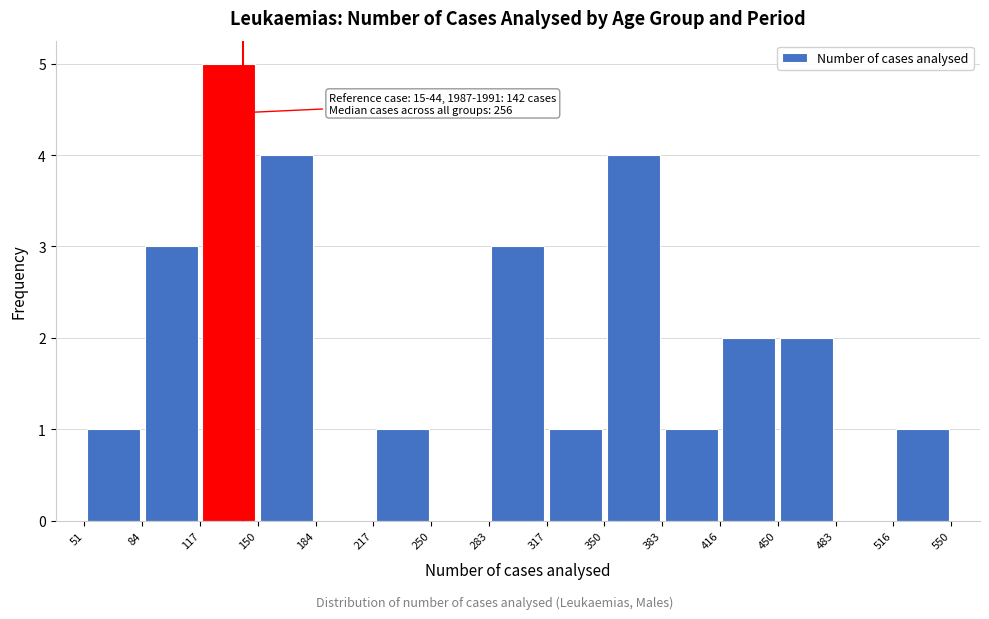

Which range on the x-axis has the tallest bar?

117 to 150